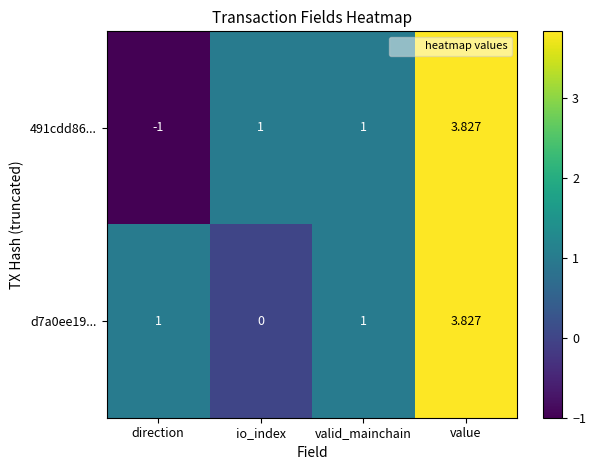

At which category is the sum across all series the highest?

value